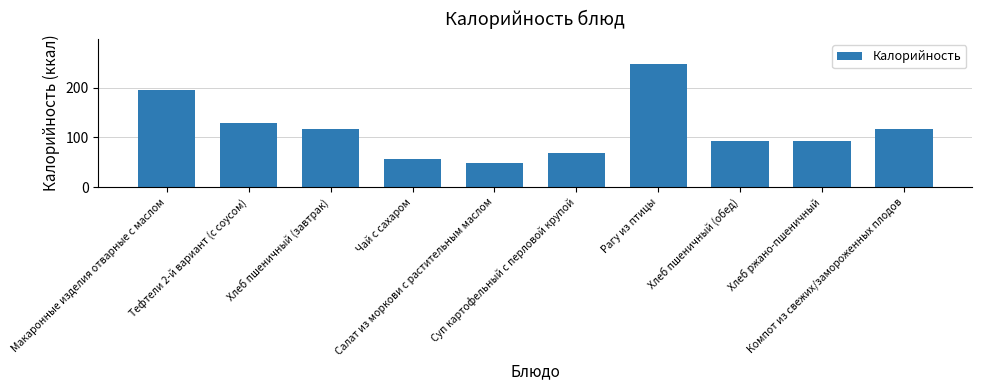

How many distinct data groups are displayed?

1